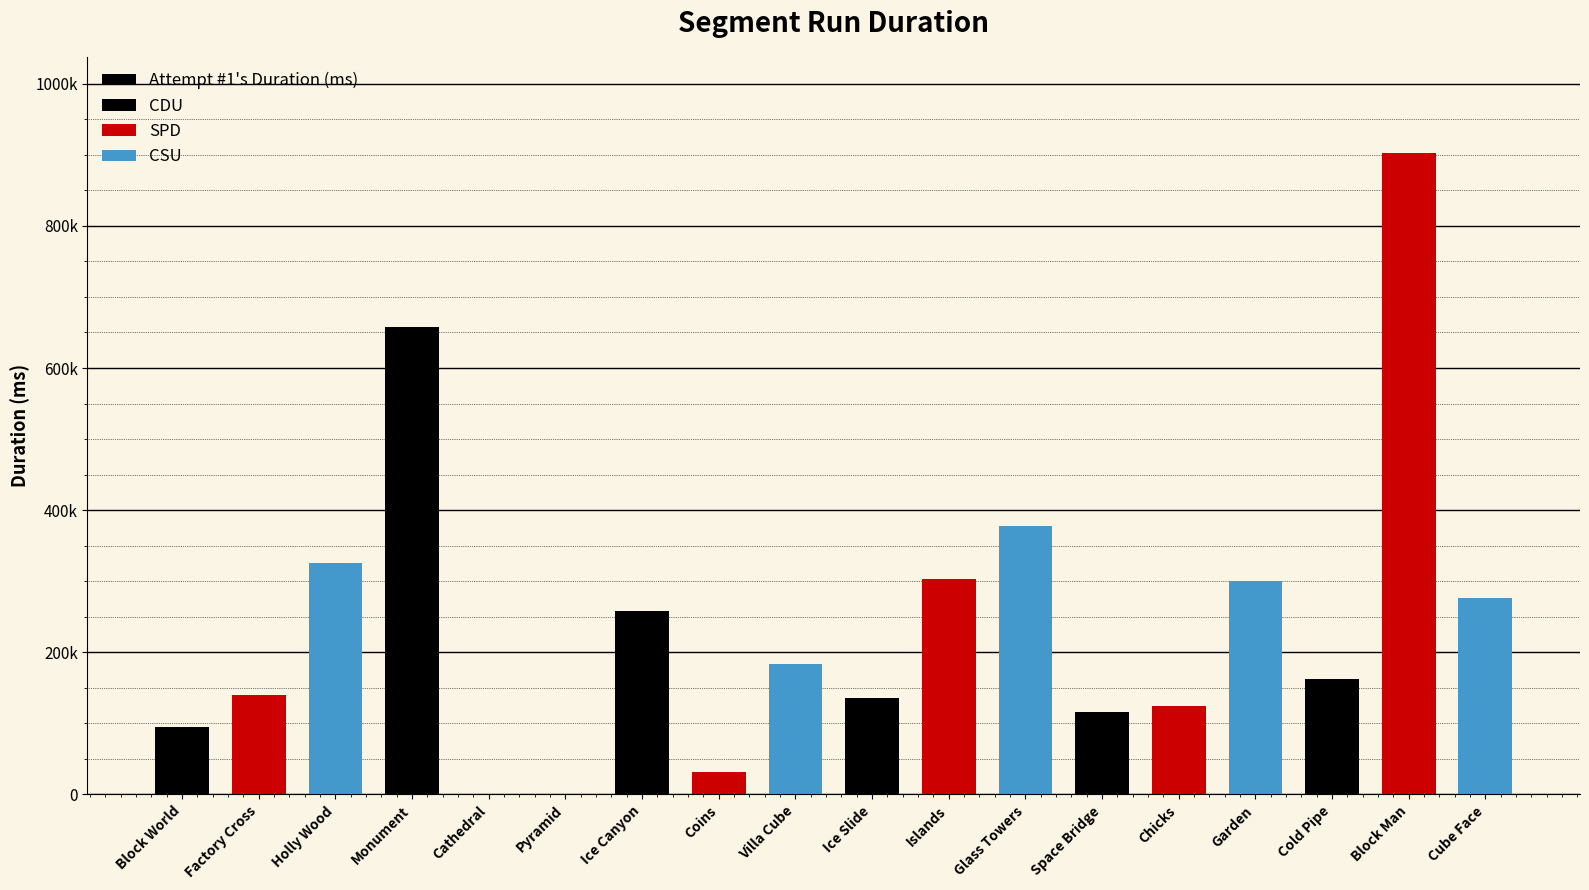

List the labels in order of value, smallest first.

Cathedral, Pyramid, Coins, Block World, Space Bridge, Chicks, Ice Slide, Factory Cross, Cold Pipe, Villa Cube, Ice Canyon, Cube Face, Garden, Islands, Holly Wood, Glass Towers, Monument, Block Man